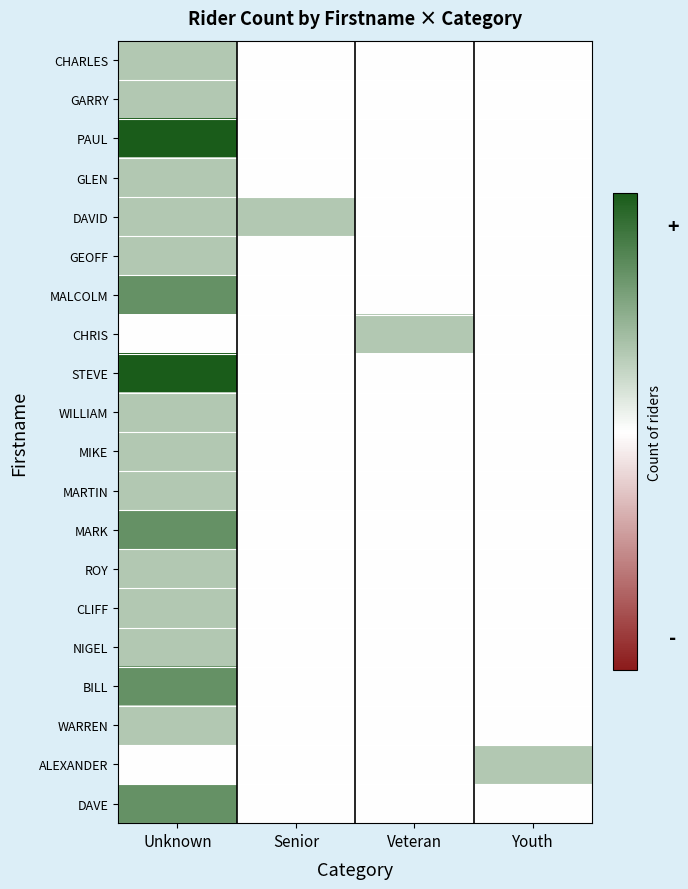

Which series has the largest total across all categories?

PAUL